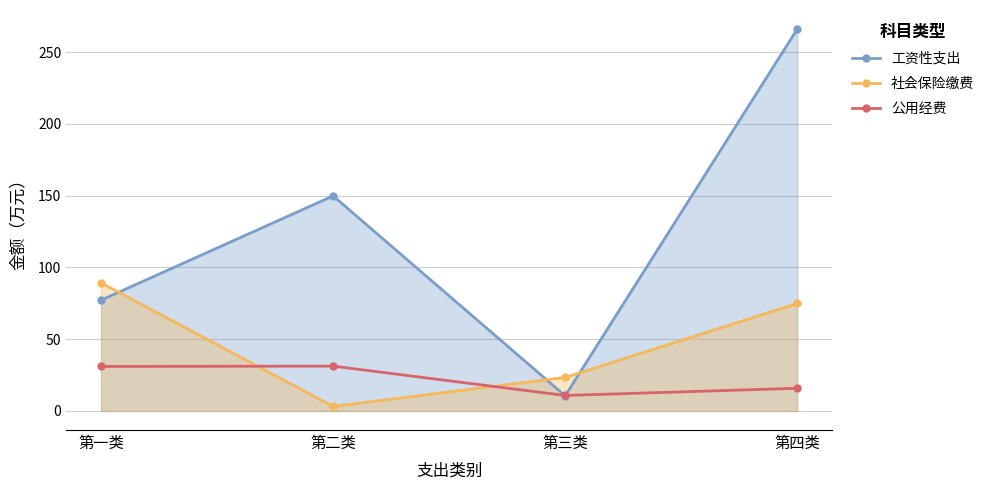

What is the label of the 4th point from the left?

第四类